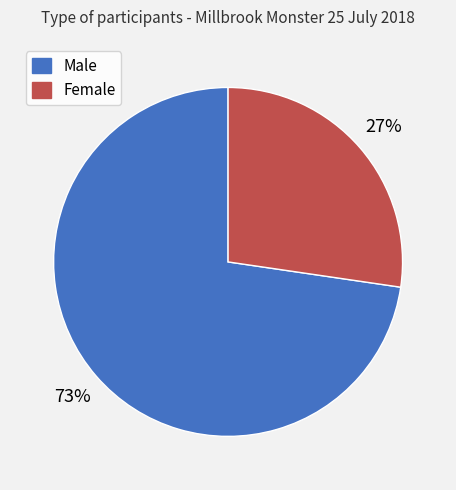

How many segments does this pie chart have?

2